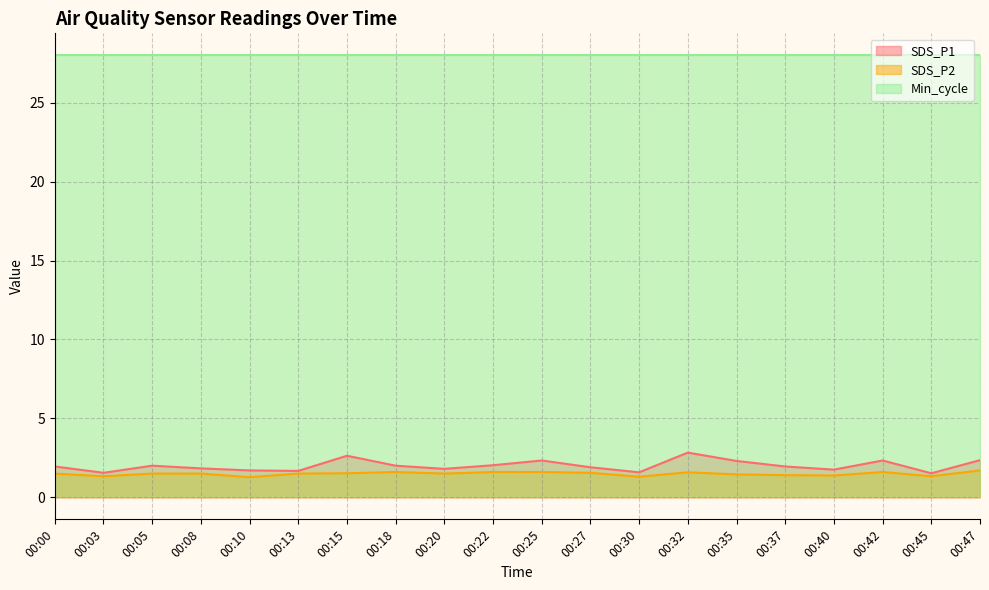

Is the value of SDS_P2 at 00:35 greater than the value of SDS_P1 at 00:20?

No